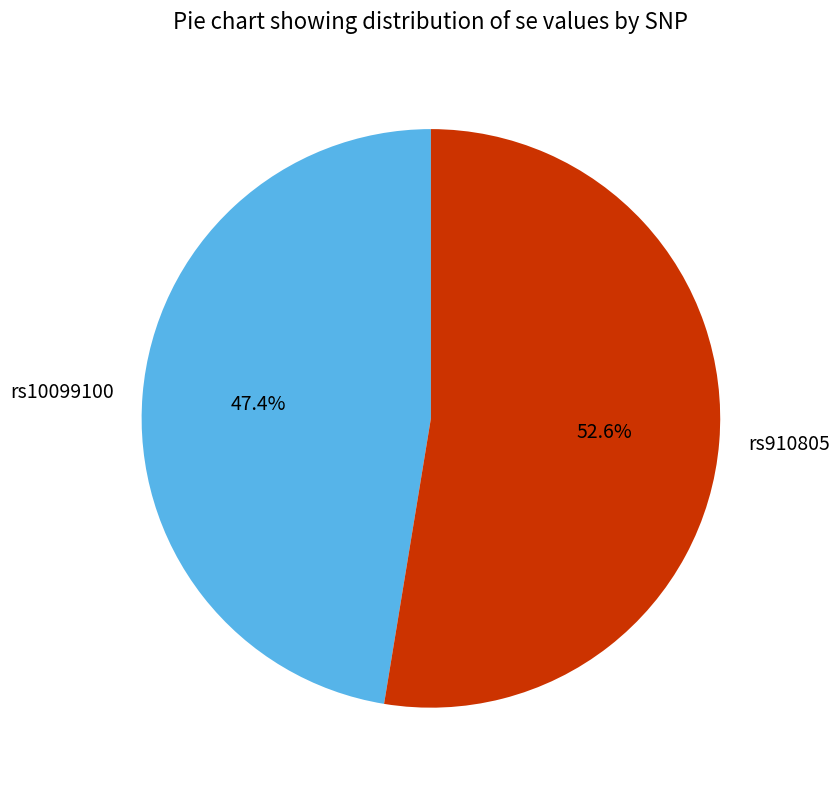

How many slices are in this pie chart?

2